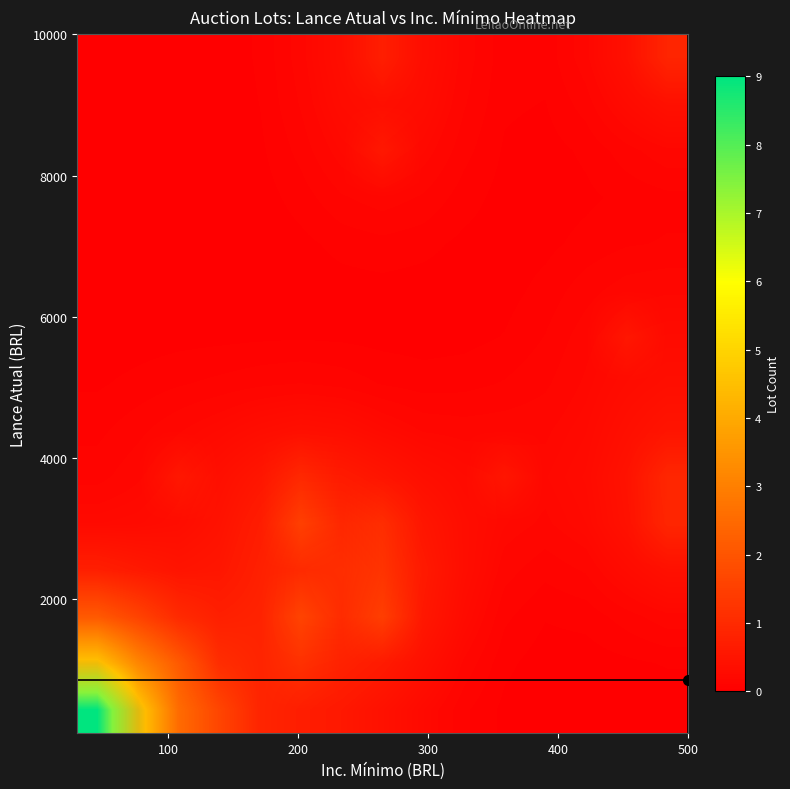

At how many categories does at least one series exceed 0?

15